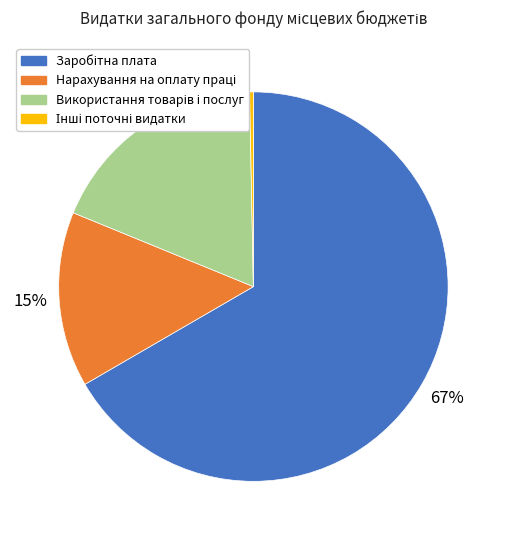

To the nearest percent, what is the average slice percentage?

25%